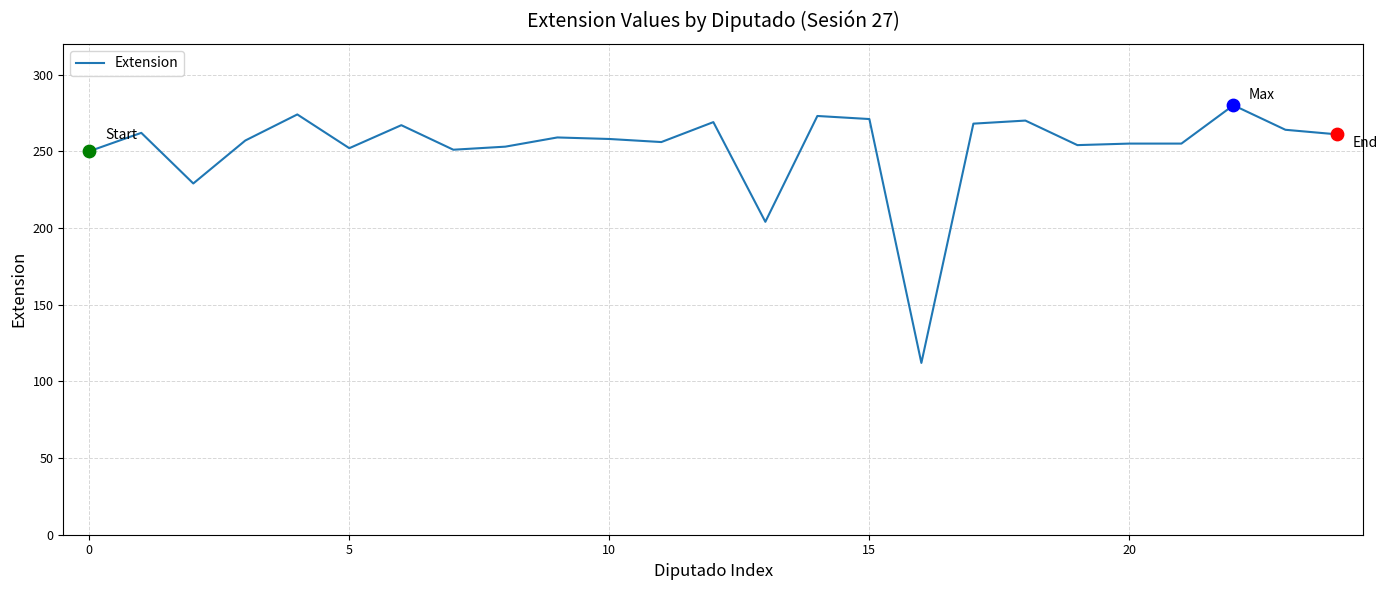

What is the smallest value displayed?

112